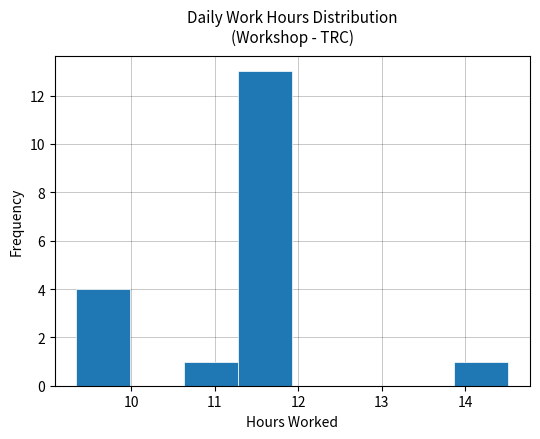

Reading left to right, list every bar in this chart as the range it spans on the x-axis followed by its height. Neither the bar edges nor the heights are printed on the chart, so give them approximately, as read against the axes.

9.3 to 10.0: 4
10.0 to 10.6: 0
10.6 to 11.3: 1
11.3 to 11.9: 13
11.9 to 12.6: 0
12.6 to 13.2: 0
13.2 to 13.9: 0
13.9 to 14.5: 1